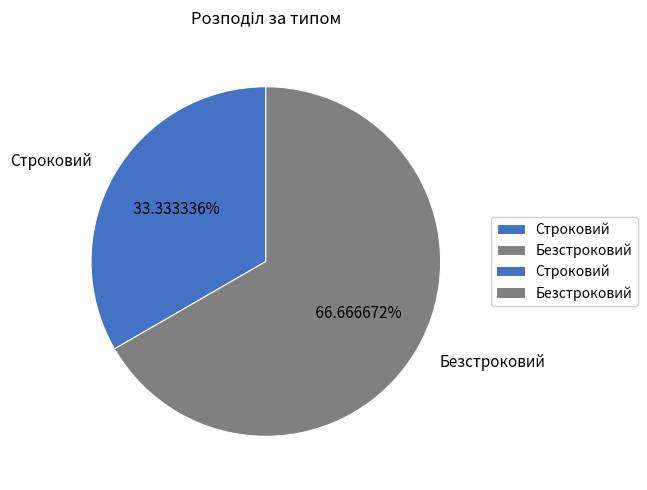

What is the smallest slice in the pie chart?

Строковий